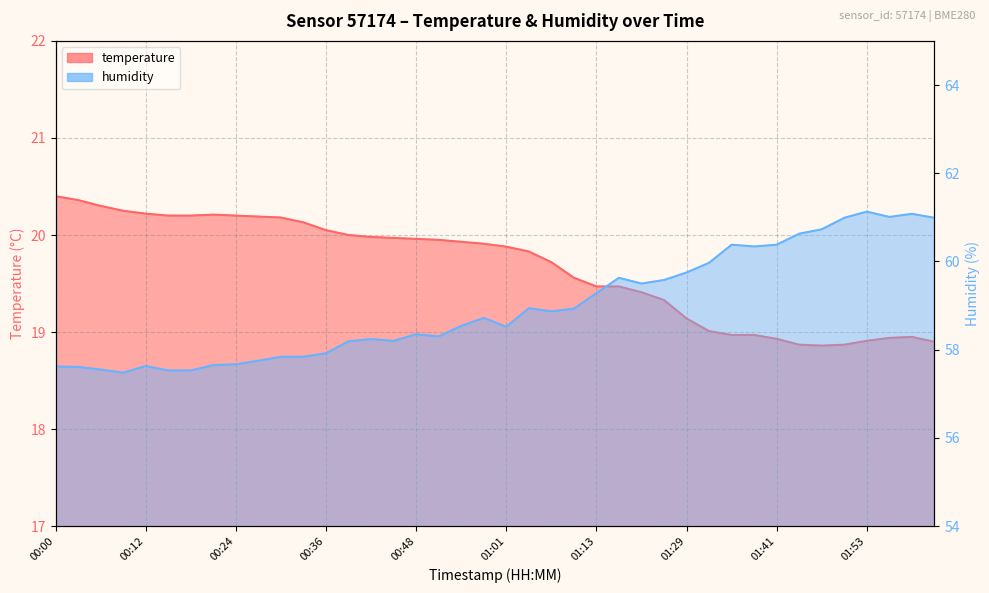

At which category is the sum across all series the highest?

01:53